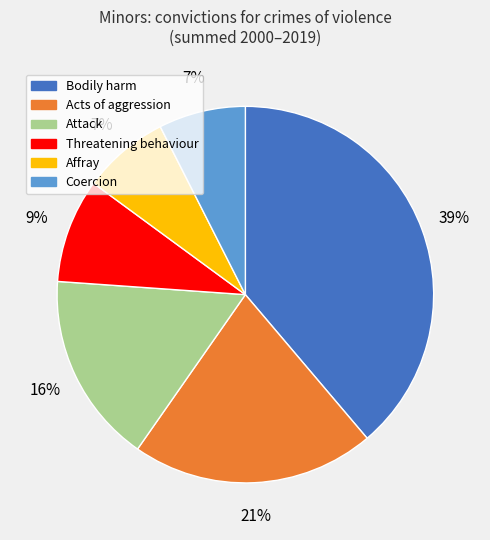

Which category has the biggest portion of the pie?

Bodily harm